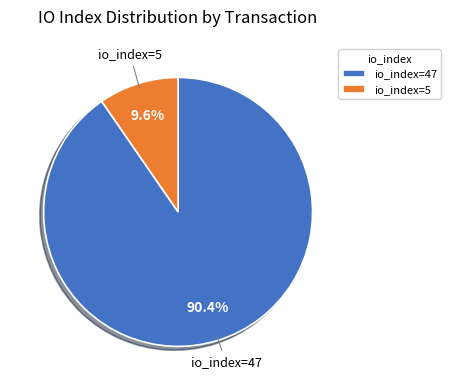

Count the number of slices in the pie.

2